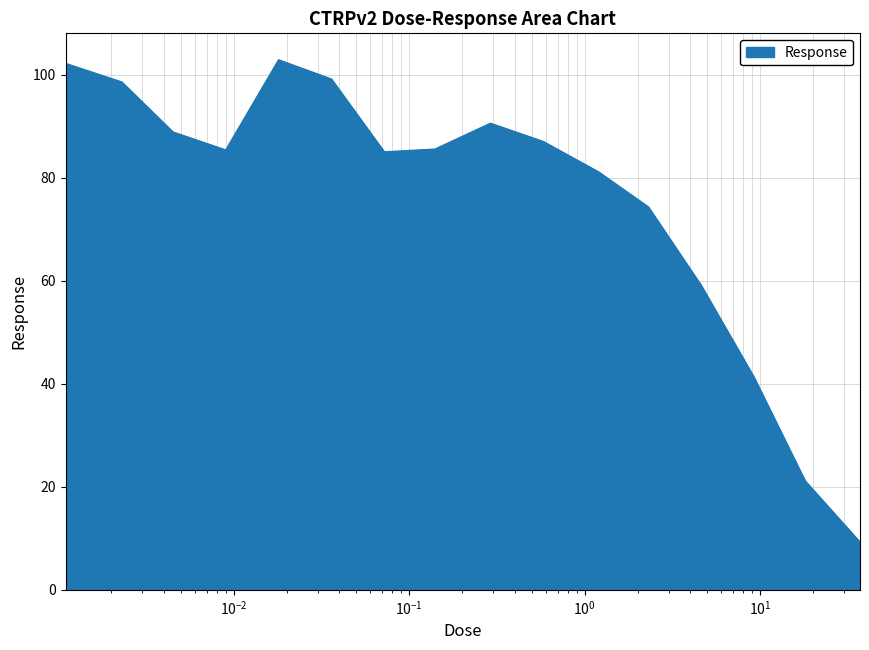

What is the difference between the maximum and minimum values?

93.6